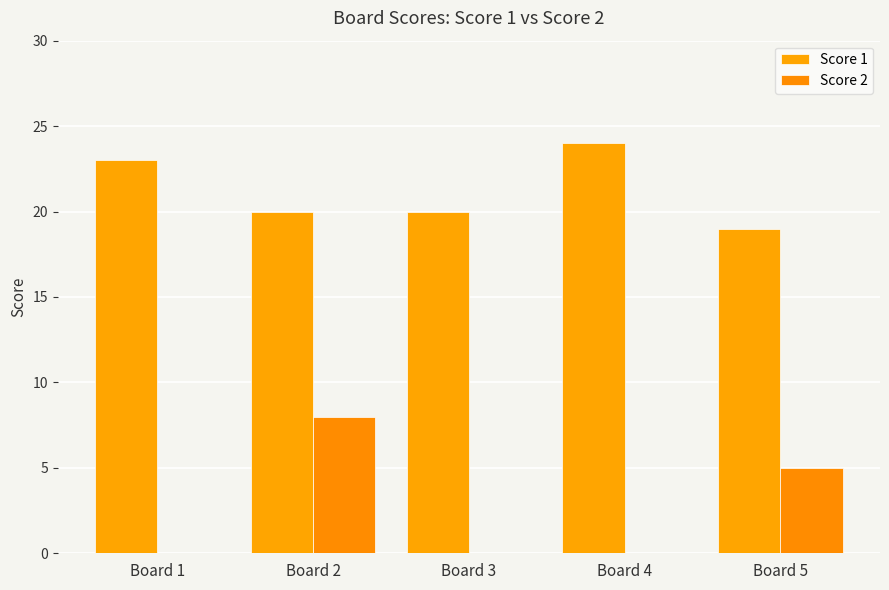

How many series are shown in this chart?

2